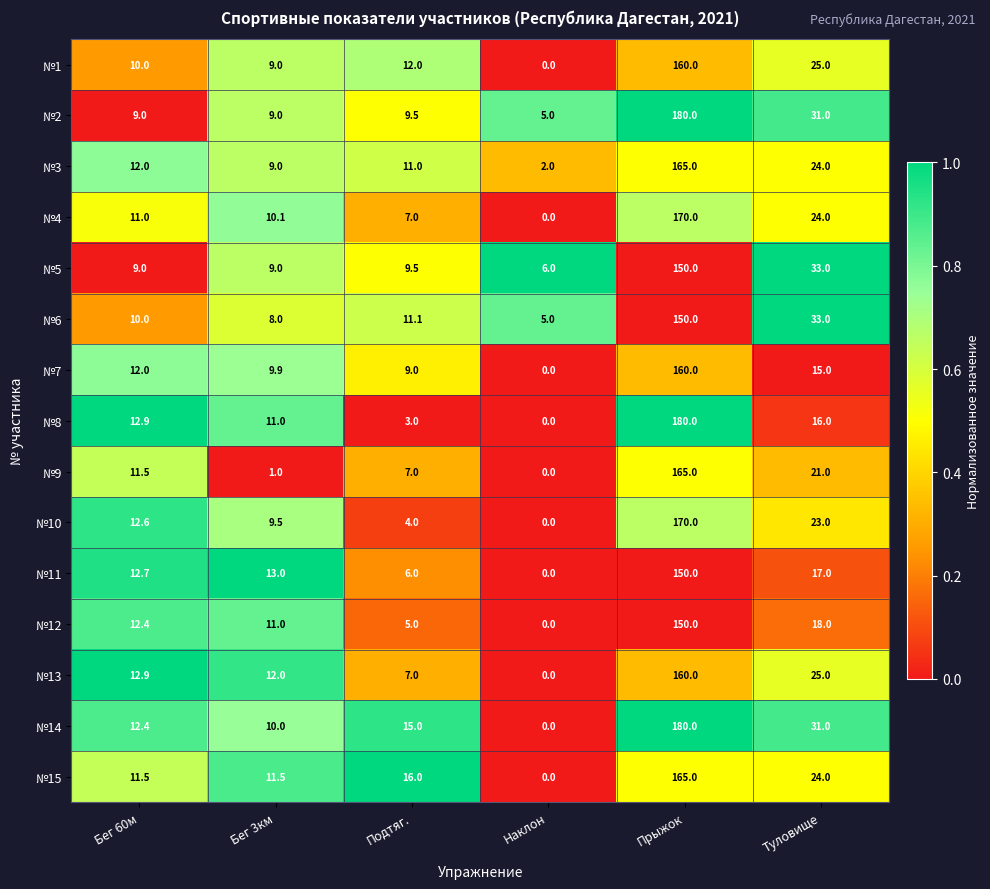

Where is №6 nearest to the value 77?

Туловище